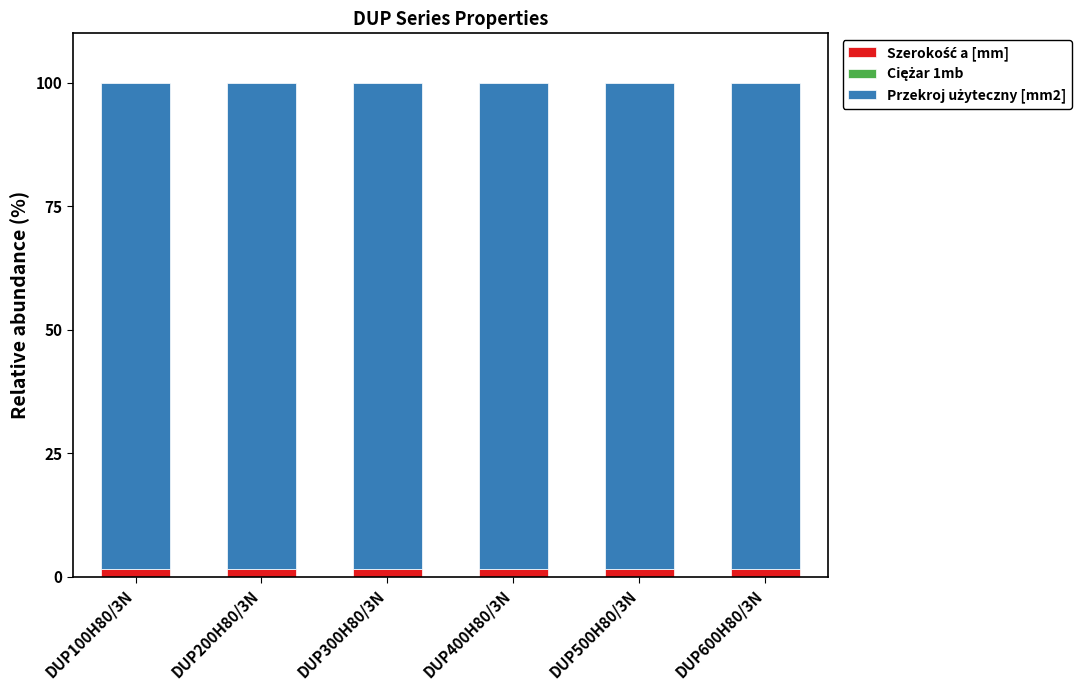

Does the chart contain stacked bars?

Yes